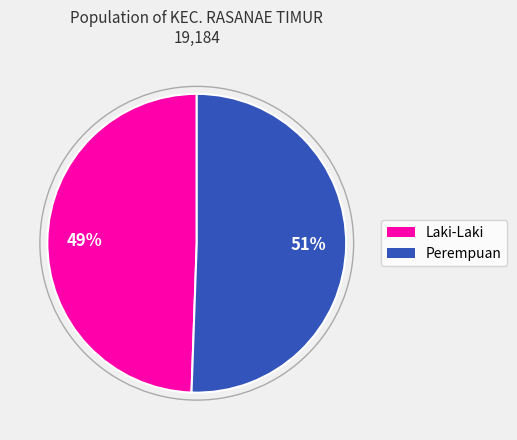

To the nearest percent, what is the average slice percentage?

50%